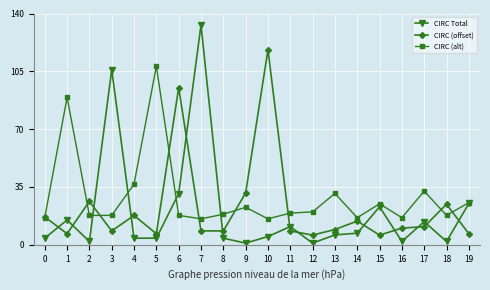

Rank the series by their average value, from highest to lowest.

CIRC (alt), CIRC (offset), CIRC Total